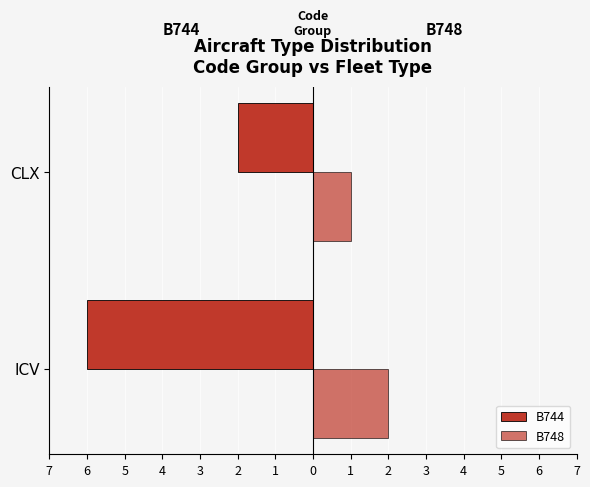

What is the sum of all B748 values?

3